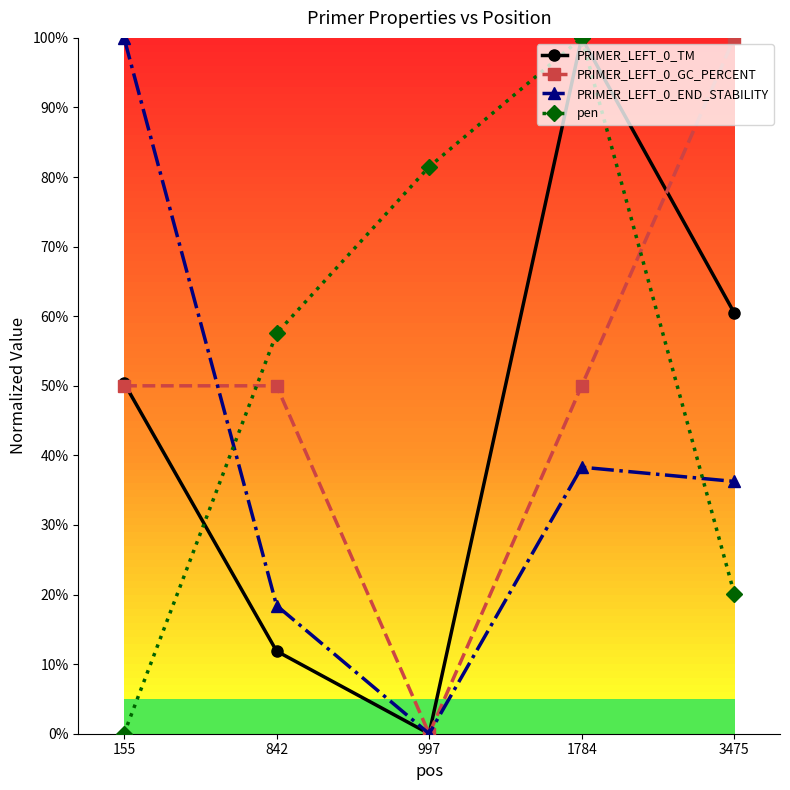

True or false: PRIMER_LEFT_0_END_STABILITY has a value of 0.2 at 842.

True